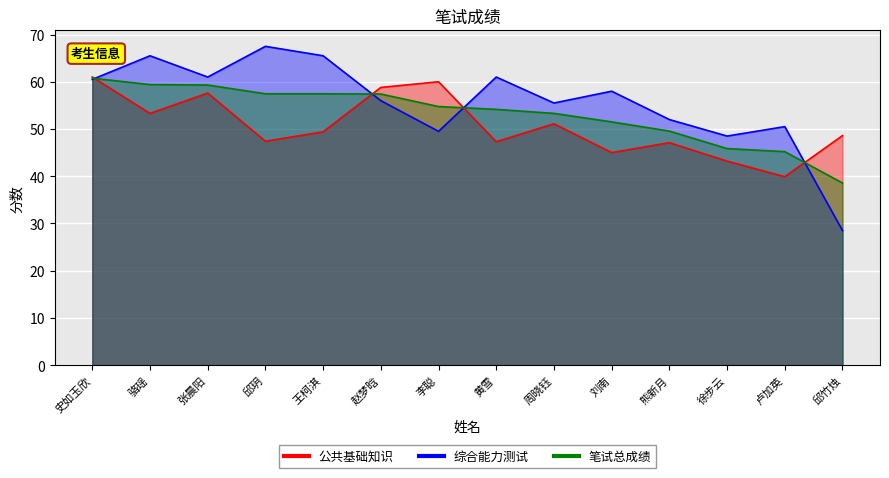

True or false: 笔试总成绩 has a value of 45.2 at 卢加英.

True